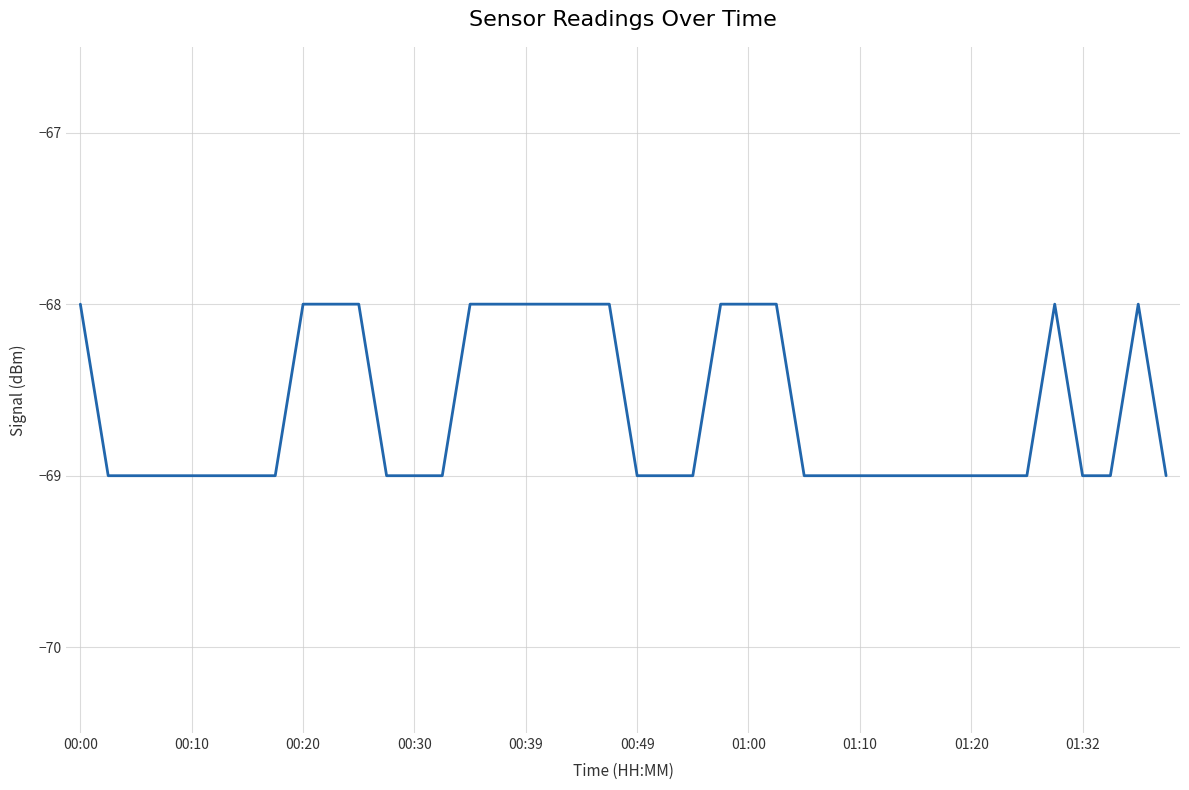

What is the sum of all values?

-2745